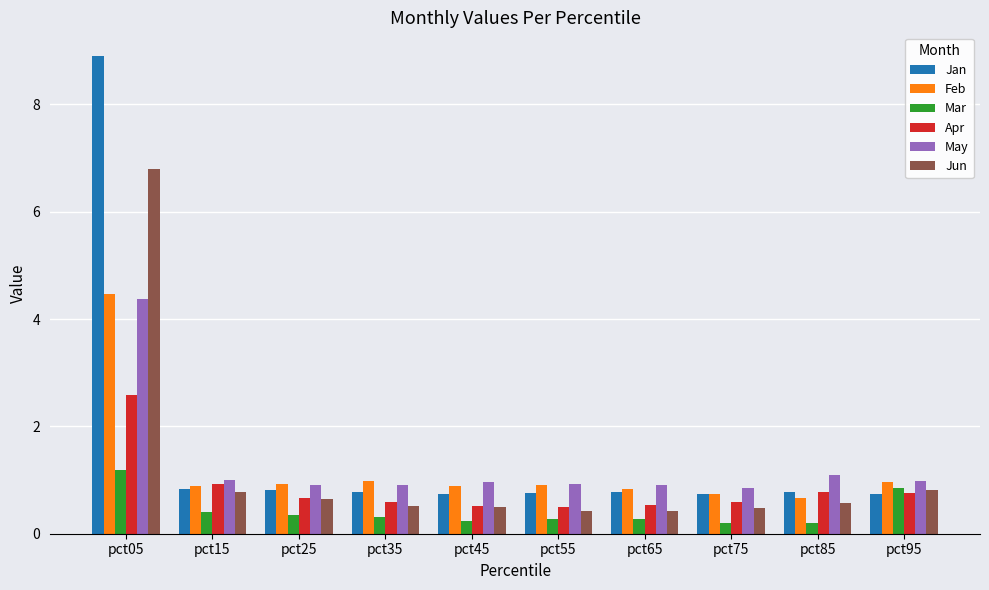

Which series has the largest total across all categories?

Jan